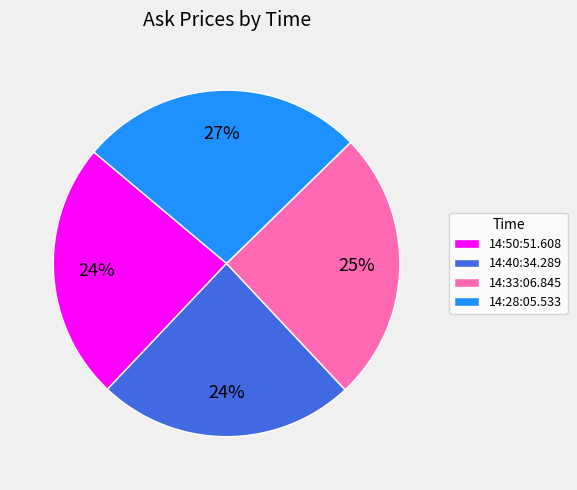

To the nearest percent, what is the difference between the largest and smallest slice percentages?

3%